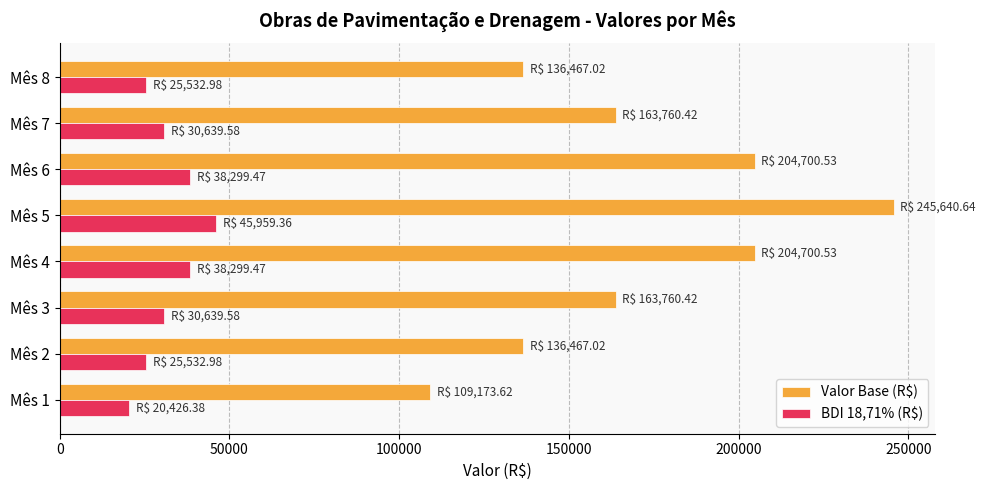

The value of Valor Base (R$) at Mês 1 is 172925.8. True or false?

False